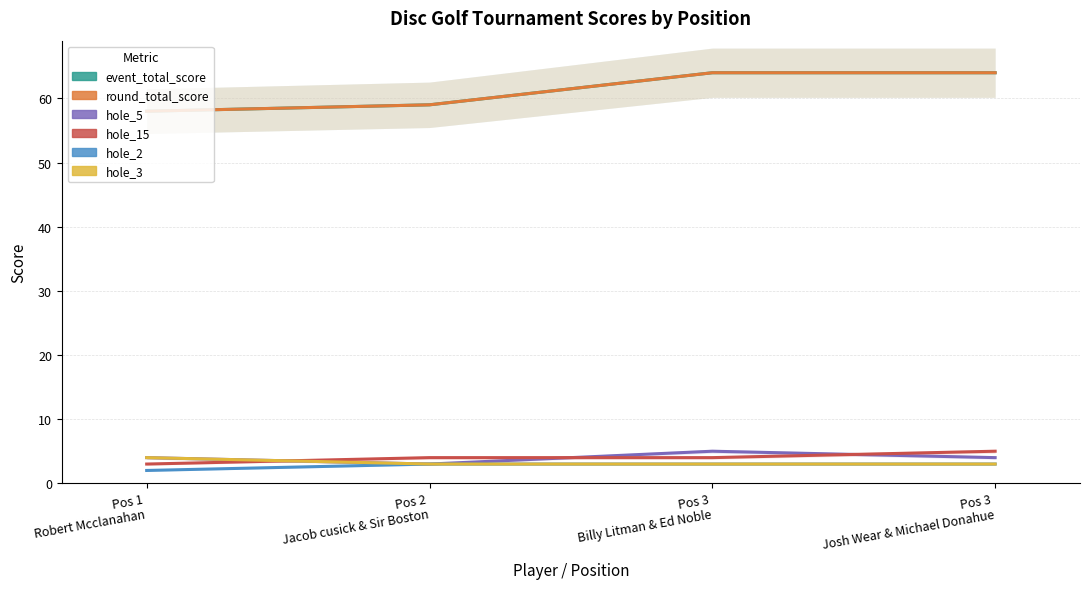

Rank the series by their maximum value, from lowest to highest.

hole_2, hole_3, hole_5, hole_15, event_total_score, round_total_score